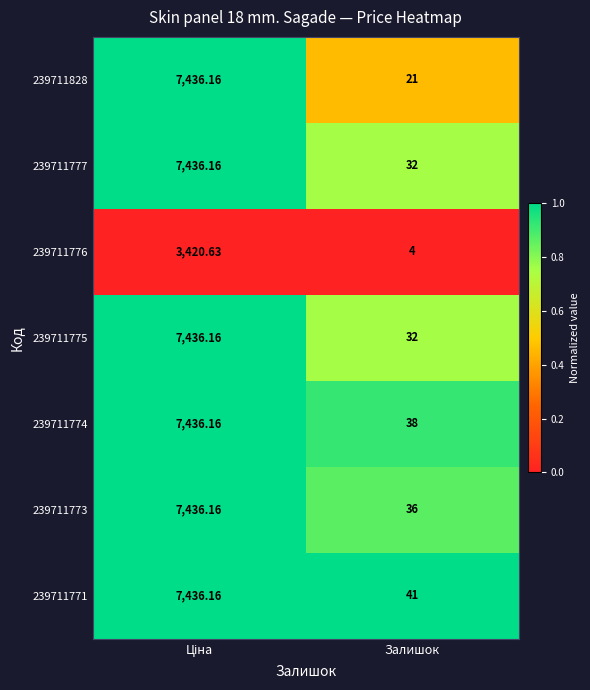

At which label does 239711771 reach its minimum?

Залишок